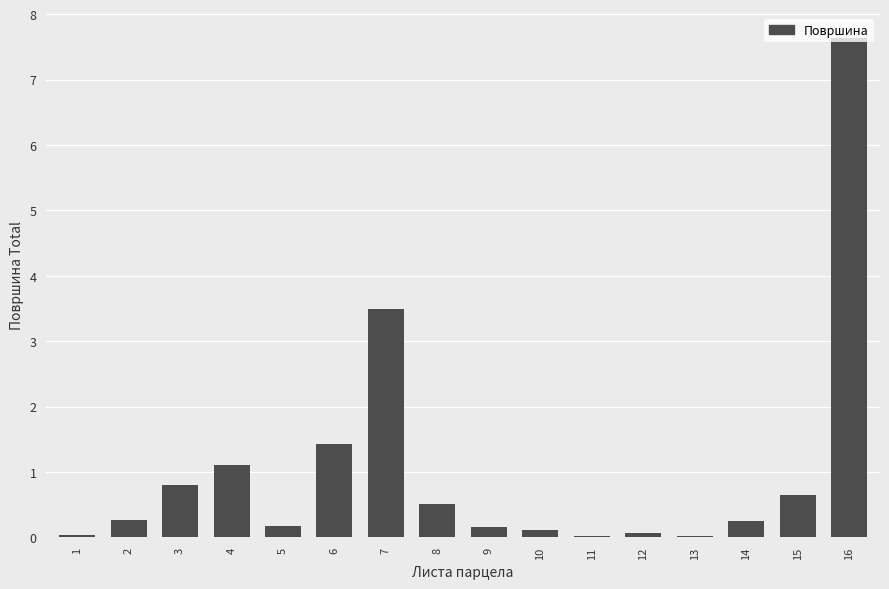

Is it true that the value at 15 is 0.3?

False